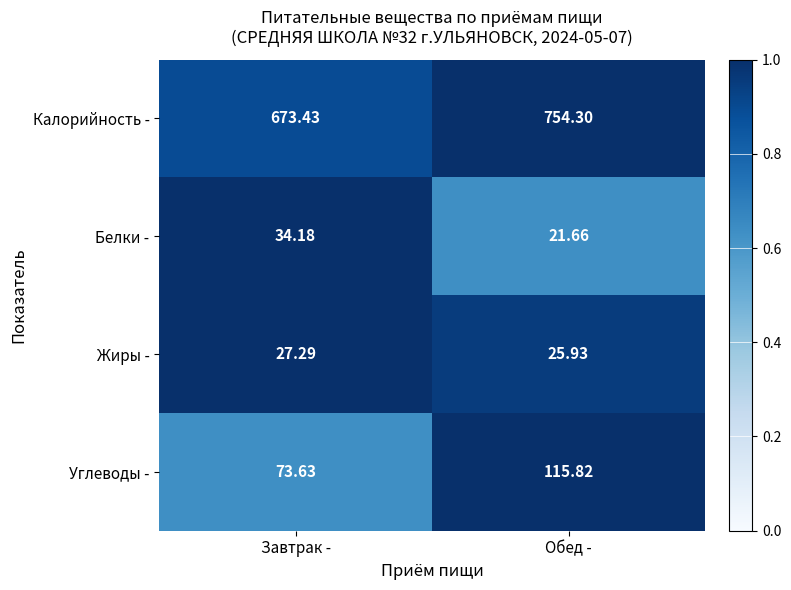

At which label does Жиры - reach its peak?

Завтрак -